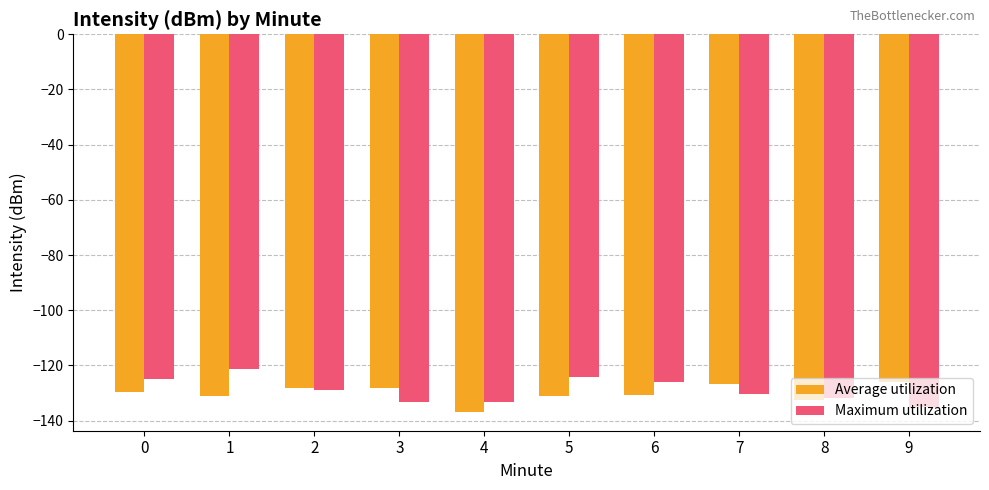

What are all the series names shown in the legend?

Average utilization, Maximum utilization